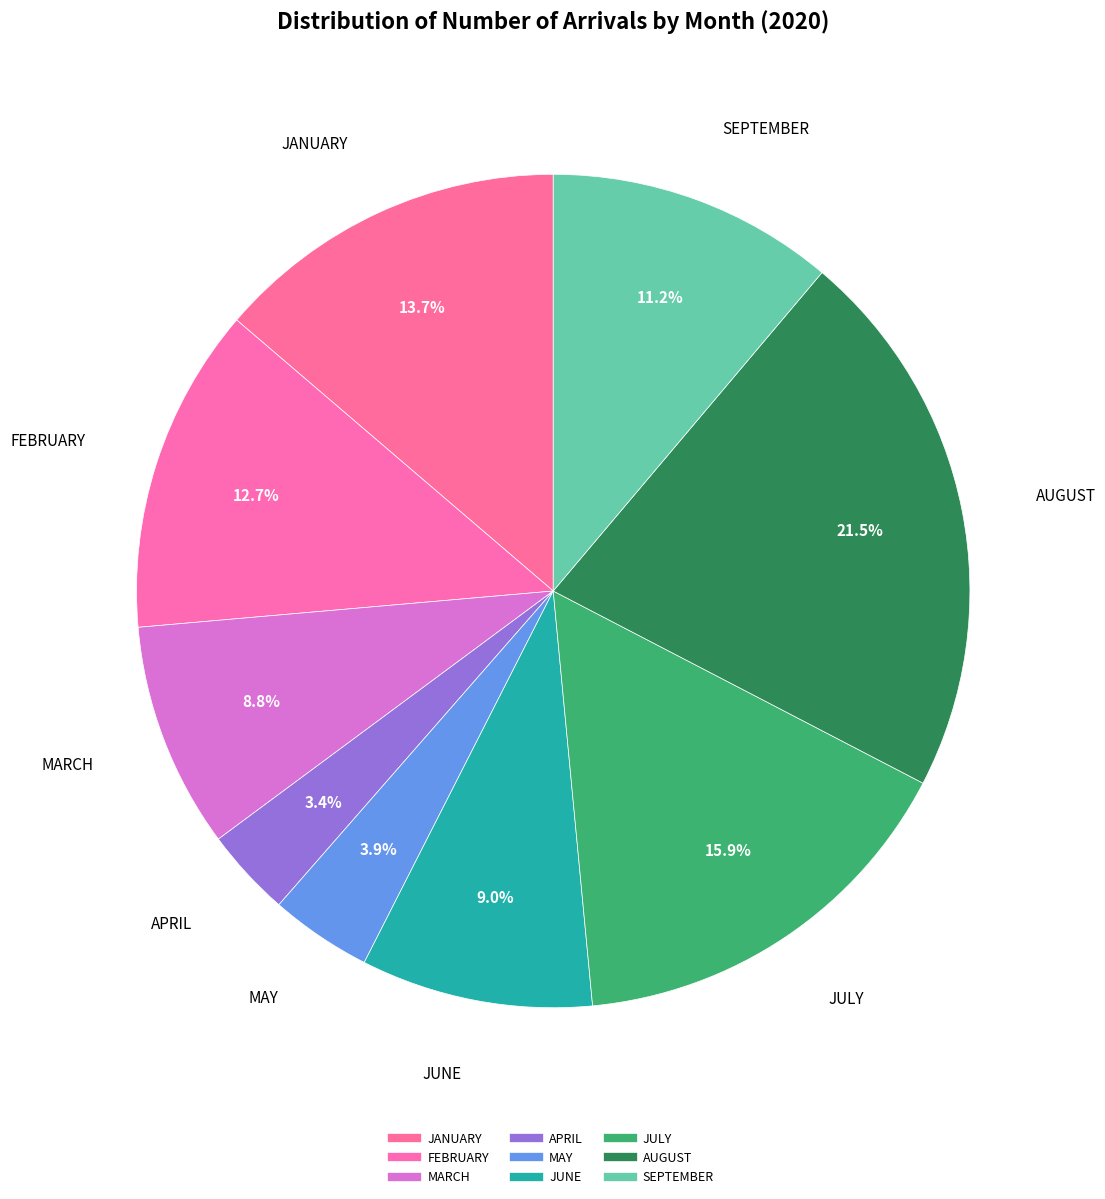

What is the change in value from JANUARY to JULY?

+232791